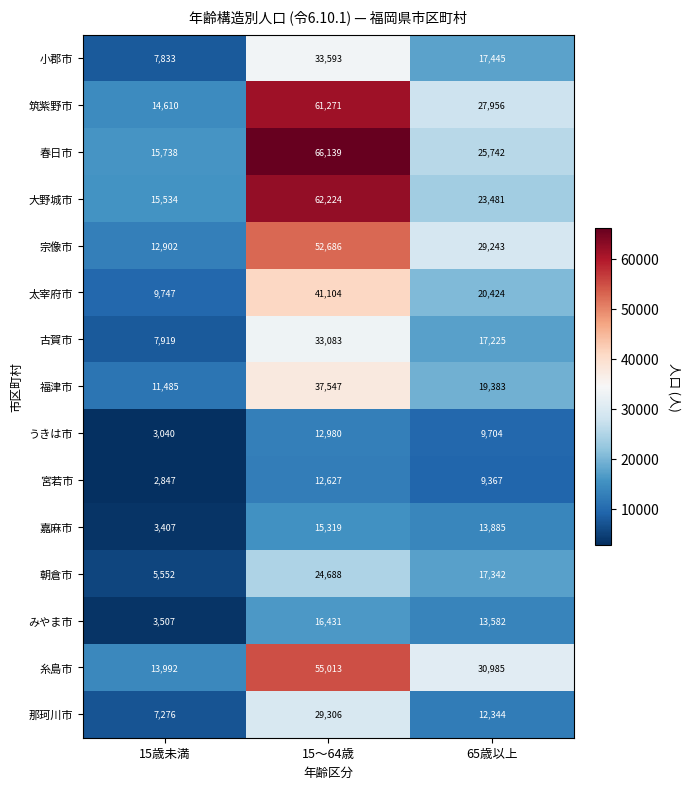

At which label does 筑紫野市 first exceed 27956?

15～64歳